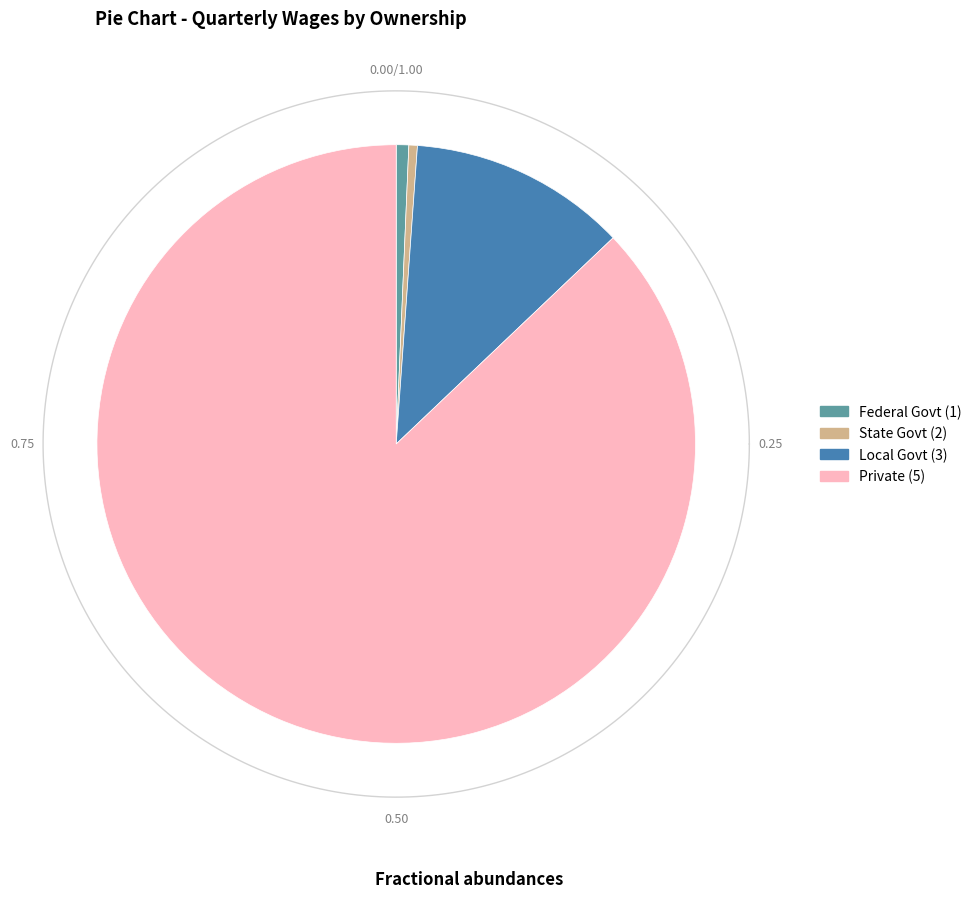

The own_code_2 slice represents 0% of the pie. True or false?

True